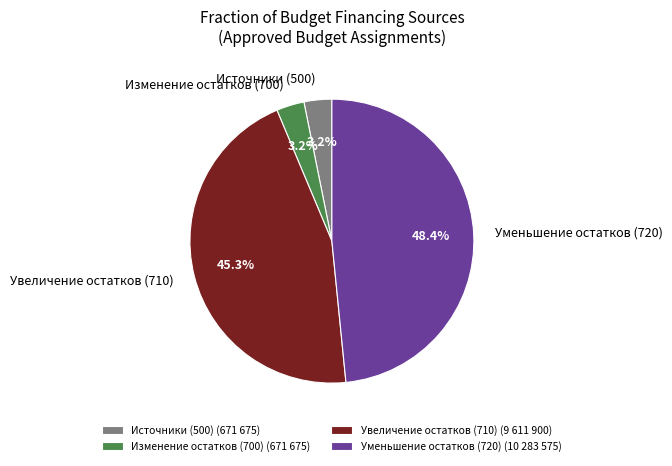

Is there any slice that represents more than half of the pie?

No